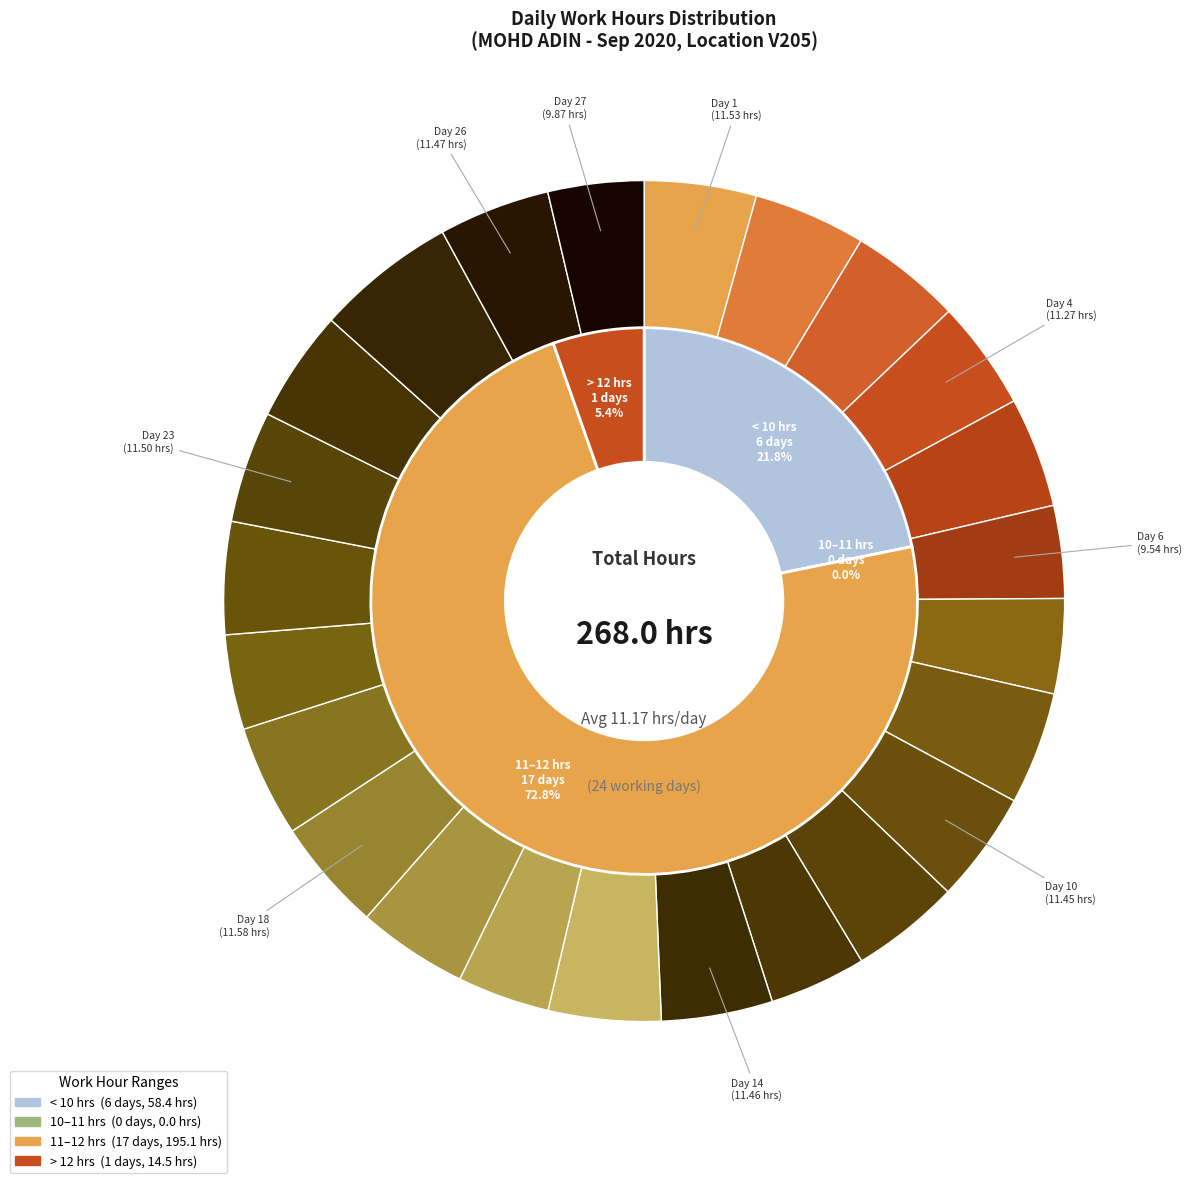

What is the largest slice in the pie chart?

Day 25